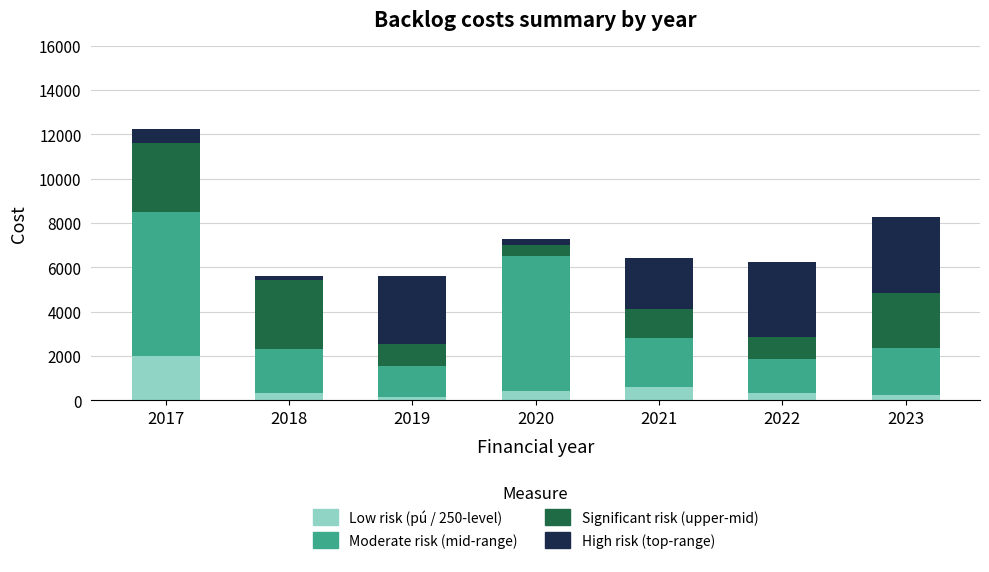

At which label does Low risk (pú / 250-level) reach its peak?

2017